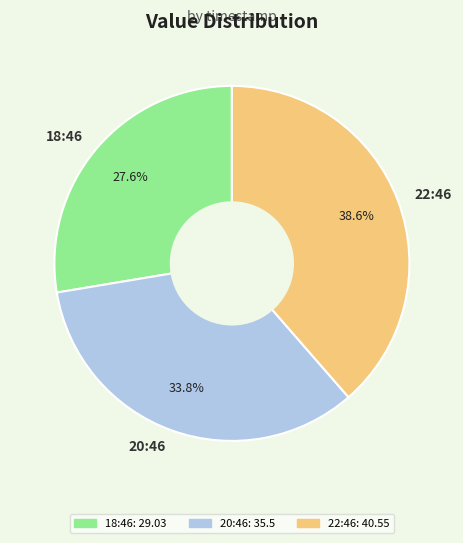

Between 20:46 and 18:46, which is larger?

20:46